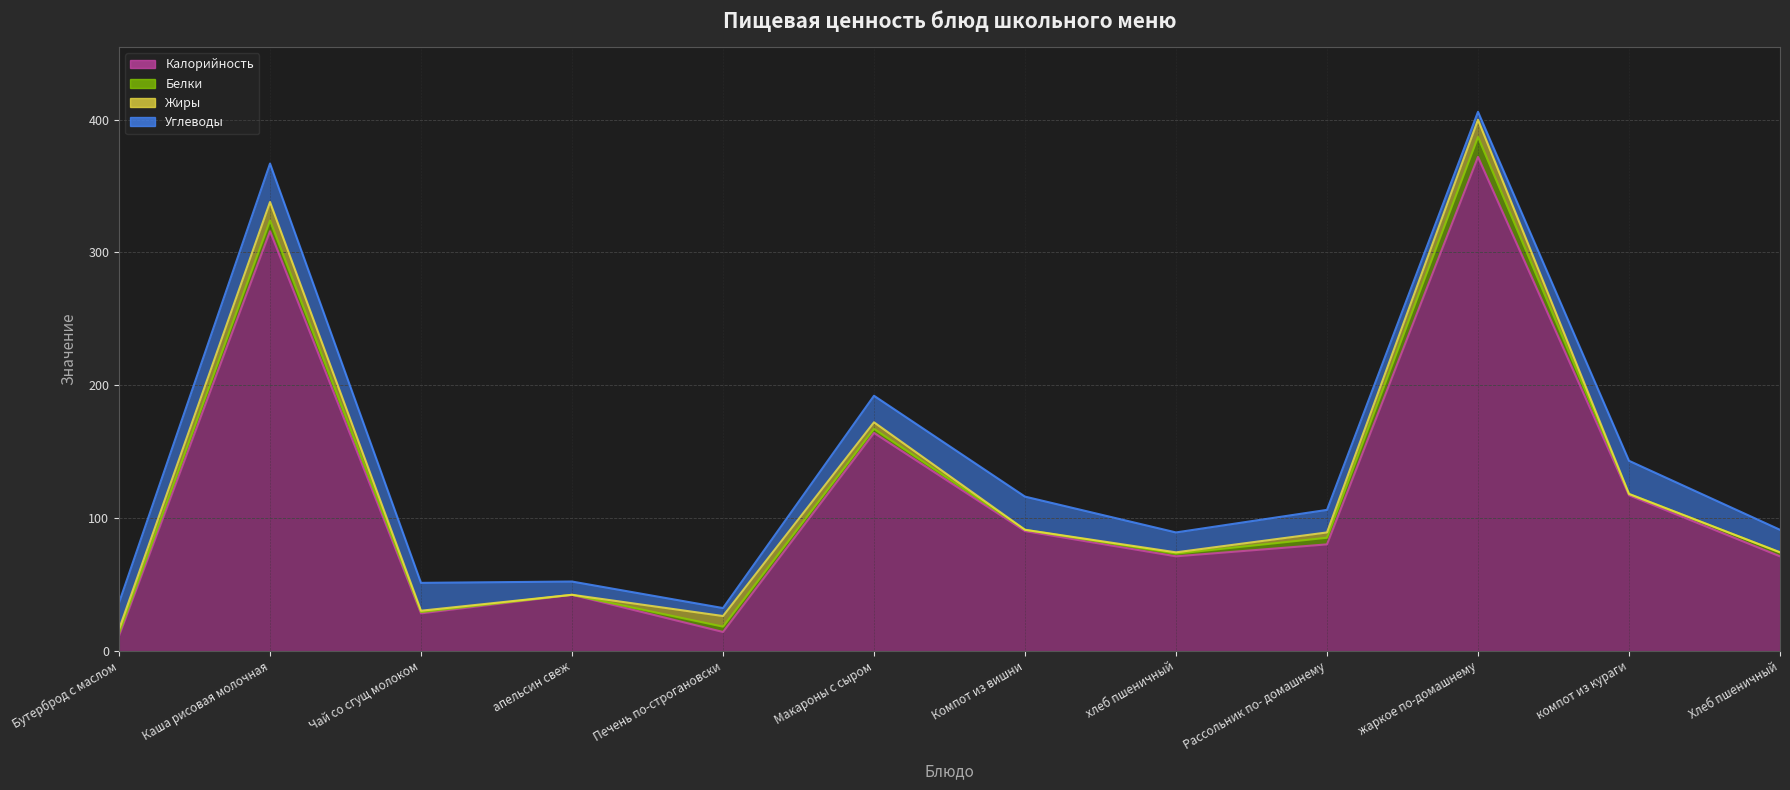

Reading left to right, what are all the values shown in this chart?

Калорийность: Бутерброд с маслом=11	Каша рисовая молочная=316	Чай со сгущ молоком=28	апельсин свеж=42	Печень по-строгановски=14	Макароны с сыром=164	Компот из вишни=90	хлеб пшеничный=71	Рассольник по- домашнему=80	жаркое по-домашнему=372	компот из кураги=117	Хлеб пшеничный=71
Белки: Бутерброд с маслом=2	Каша рисовая молочная=8	Чай со сгущ молоком=1	апельсин свеж=0	Печень по-строгановски=4	Макароны с сыром=3	Компот из вишни=1	хлеб пшеничный=2	Рассольник по- домашнему=5	жаркое по-домашнему=15	компот из кураги=1	Хлеб пшеничный=3
Жиры: Бутерброд с маслом=3	Каша рисовая молочная=14	Чай со сгущ молоком=1	апельсин свеж=0	Печень по-строгановски=8	Макароны с сыром=5	Компот из вишни=0	хлеб пшеничный=1	Рассольник по- домашнему=4	жаркое по-домашнему=13	компот из кураги=0	Хлеб пшеничный=0
Углеводы: Бутерброд с маслом=20	Каша рисовая молочная=29	Чай со сгущ молоком=21	апельсин свеж=10	Печень по-строгановски=6	Макароны с сыром=20	Компот из вишни=25	хлеб пшеничный=15	Рассольник по- домашнему=17	жаркое по-домашнему=6	компот из кураги=25	Хлеб пшеничный=17